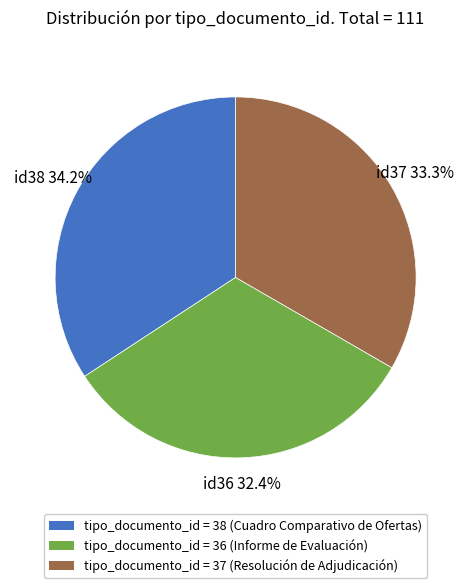

Count the number of slices in the pie.

3